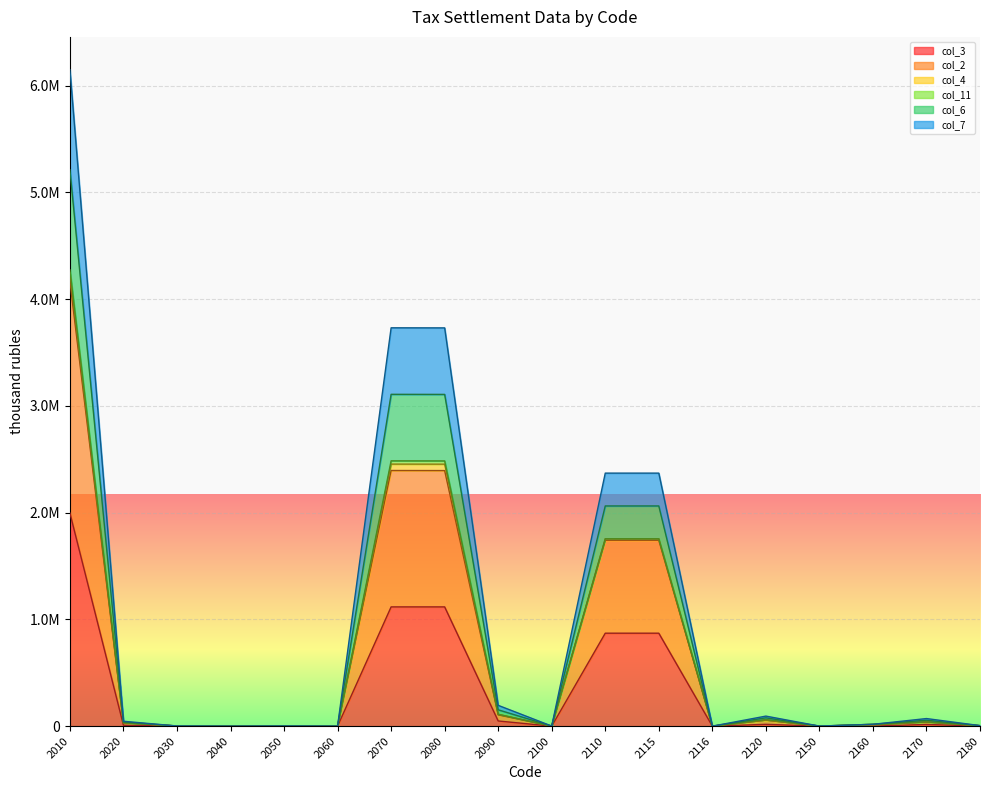

How many categories are shown in the chart?

18